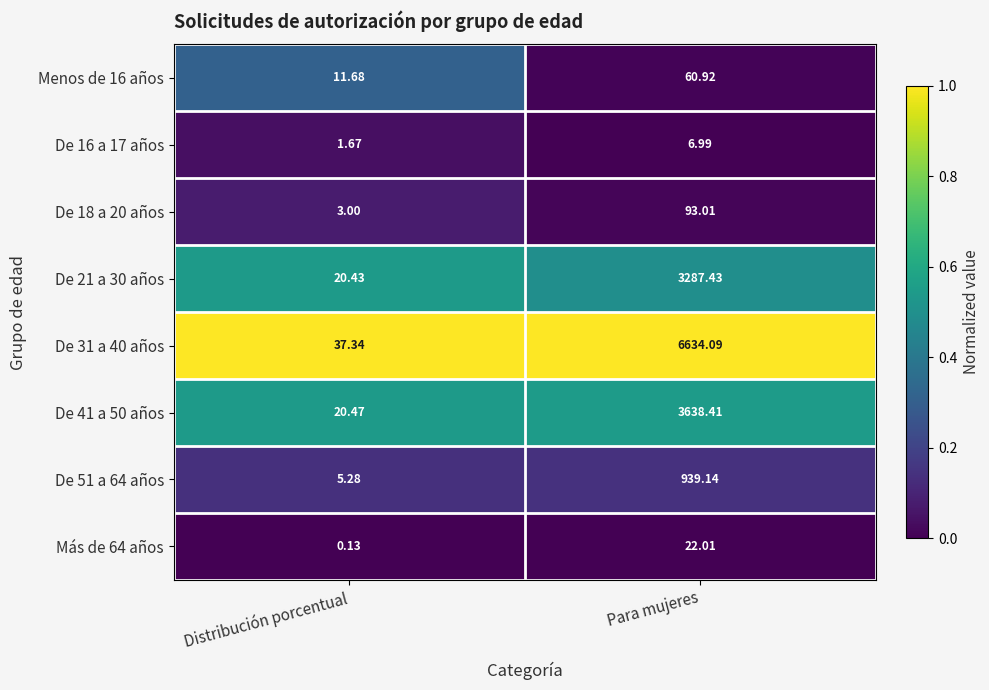

What is the total value across all series at Para mujeres?

14682.0